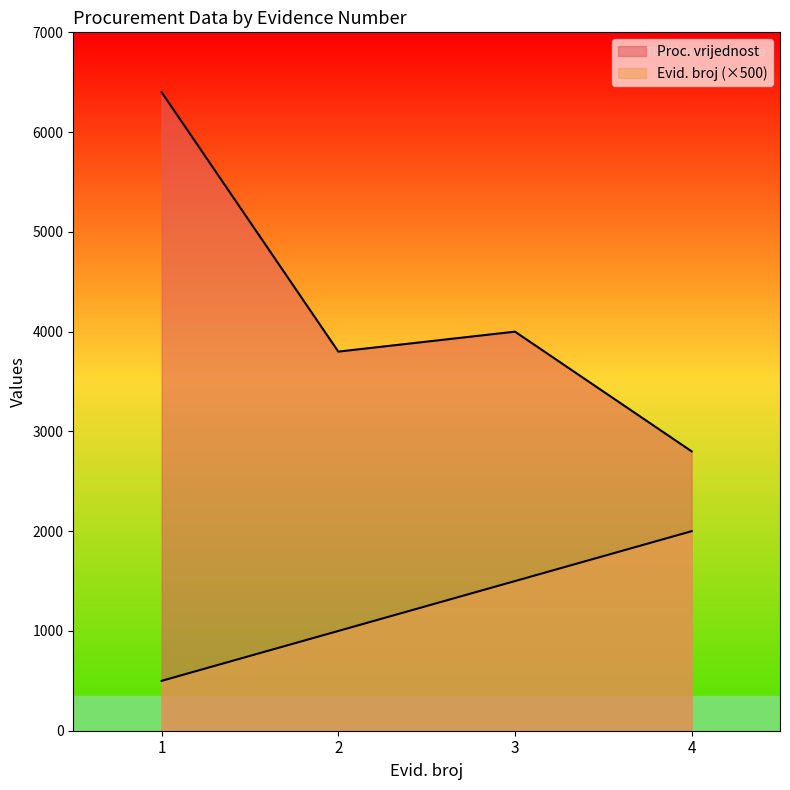

Which series has the widest spread of values?

Proc. vrijednost